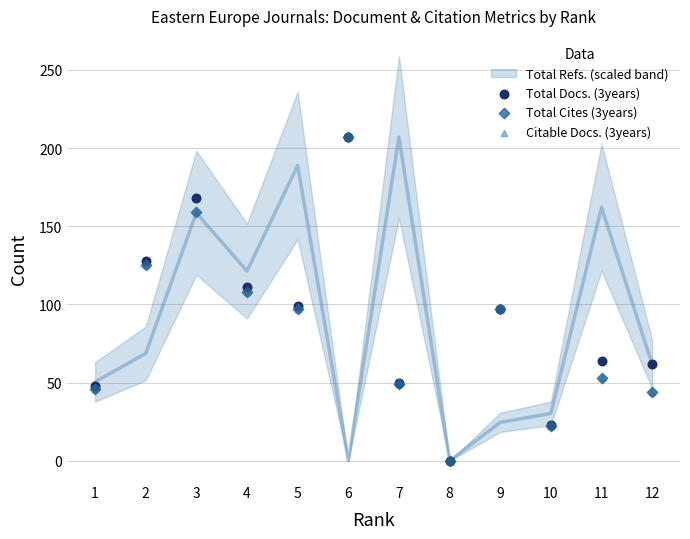

Which series has the largest Y range (max minus min)?

Total Docs. (3years)